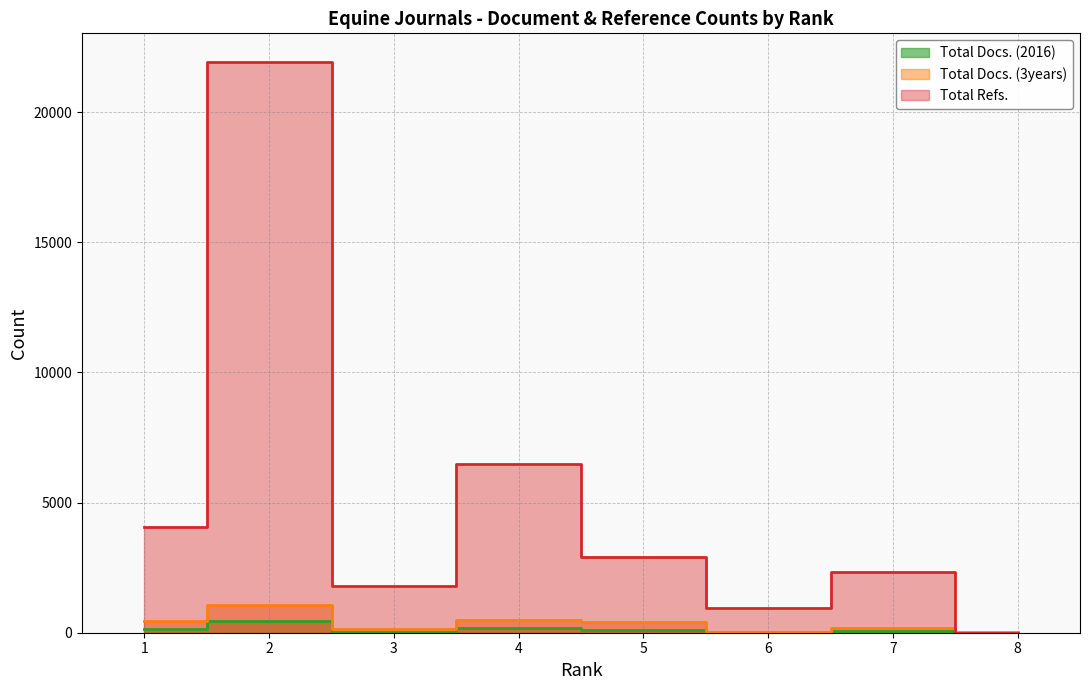

How many data points does each series have?

8